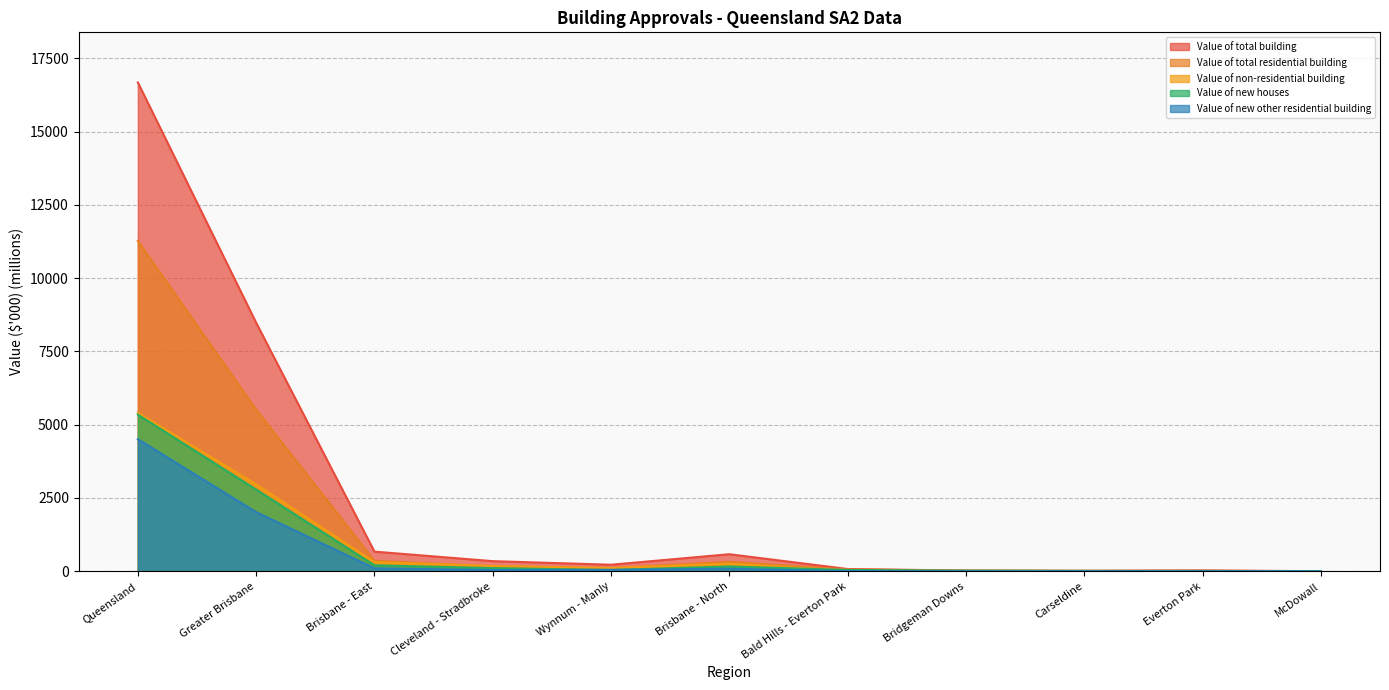

Which series has the largest range (max minus min)?

Value of total building